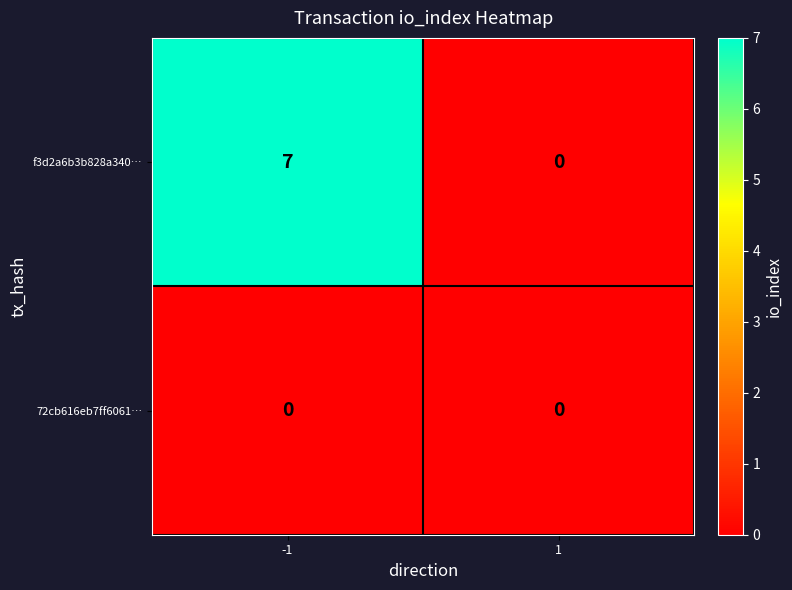

Rank the series by their average value, from highest to lowest.

f3d2a6b3b828a340…, 72cb616eb7ff6061…